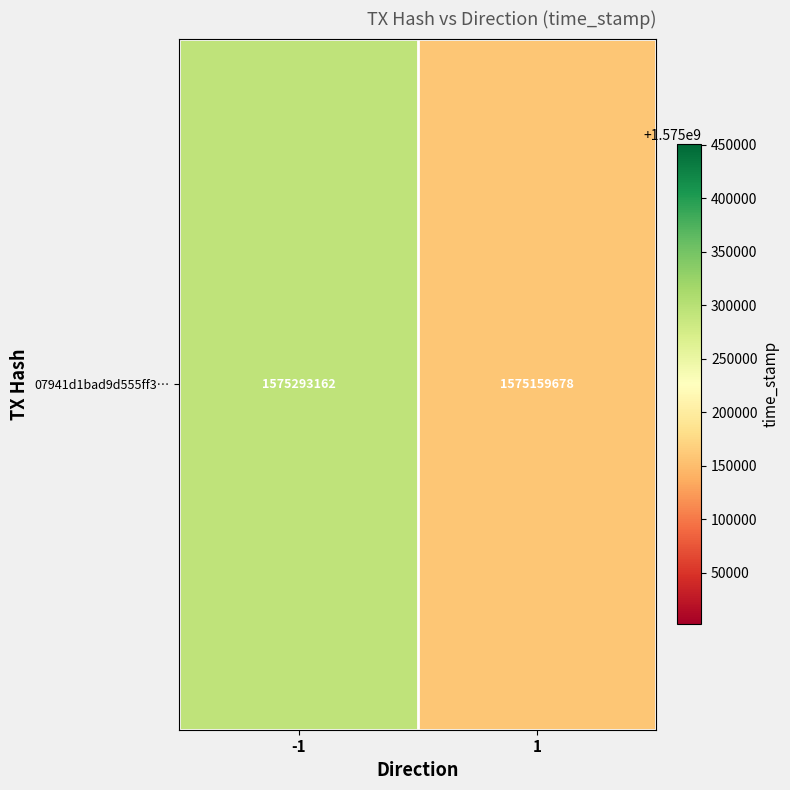

What is the sum of the values at 1 and -1?

3150452840